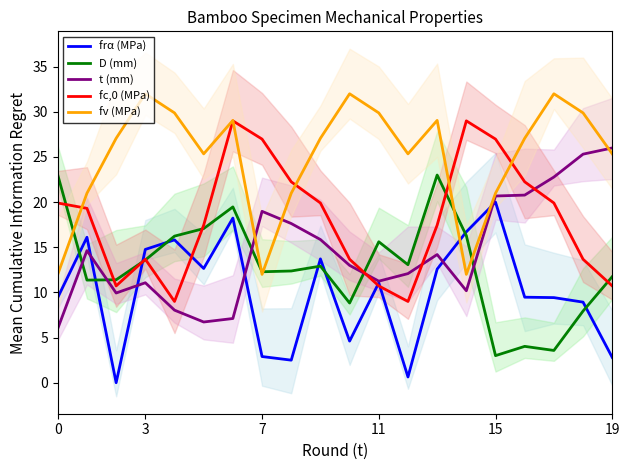

Between 8 and 14, which series saw the biggest shift?

frα (MPa)